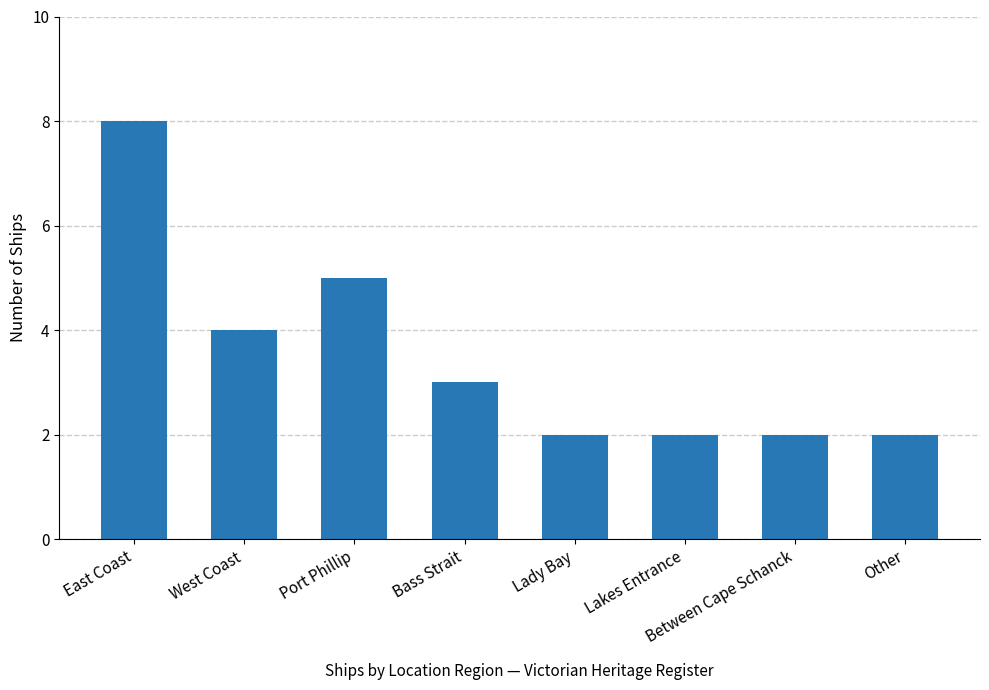

Reading left to right, list all the values displayed in this chart.

8	4	5	3	2	2	2	2